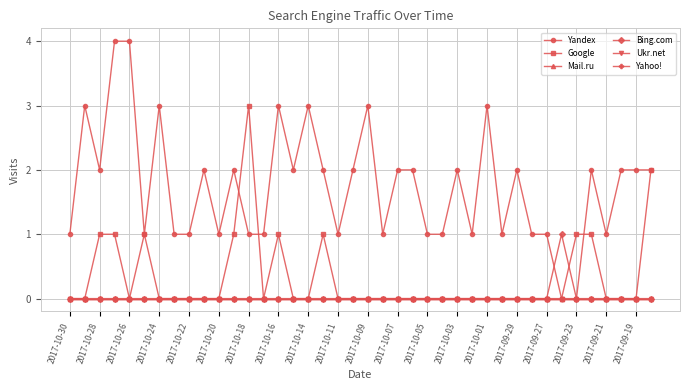

True or false: Google and Mail.ru intersect in this chart.

False